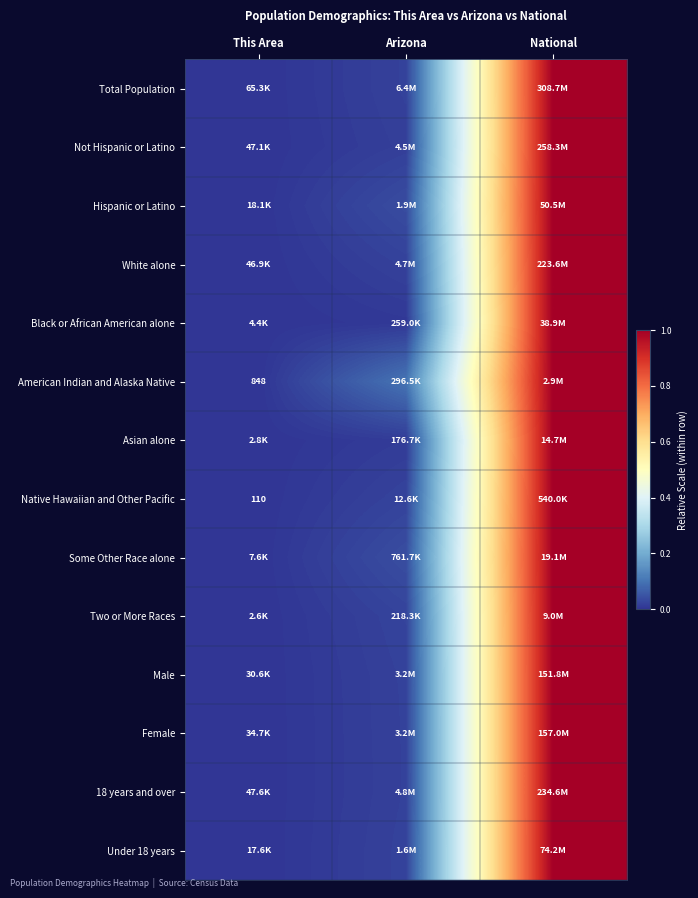

Is the value of Hispanic or Latino at Arizona greater than the value of White alone at This Area?

Yes